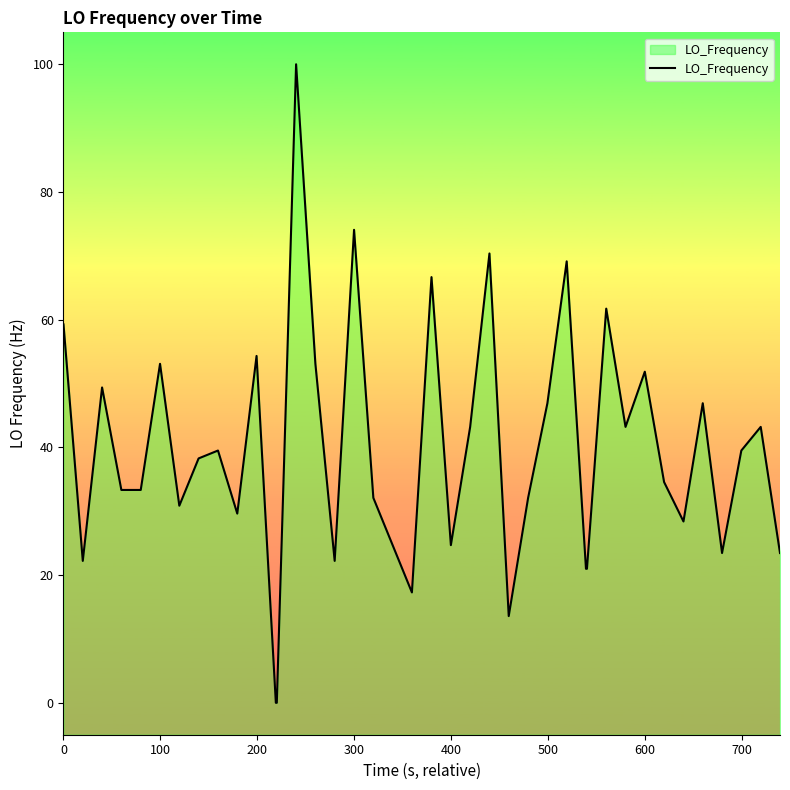

How many values are below 38?

20